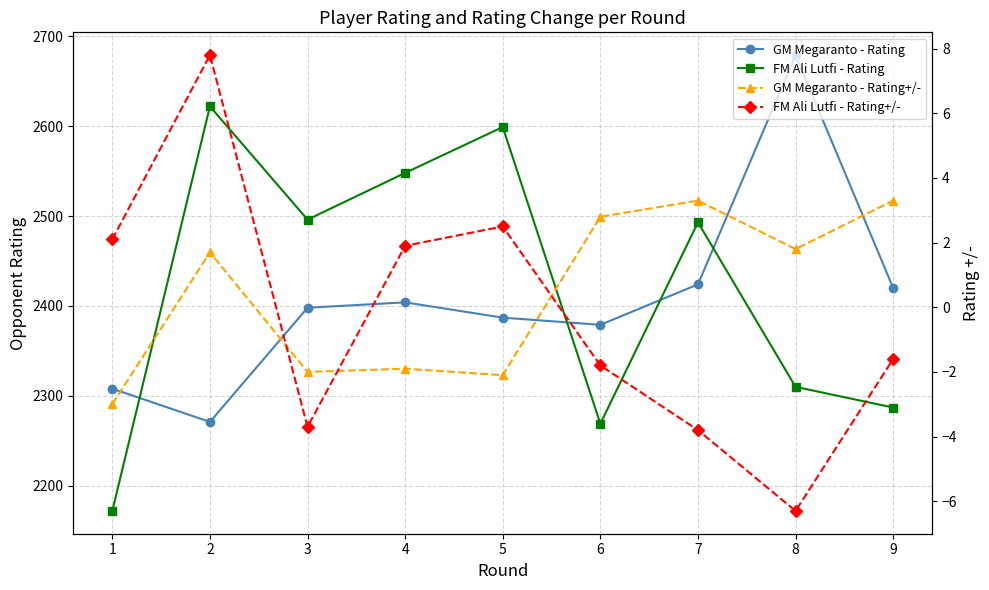

What is the greatest value displayed?

2679.0